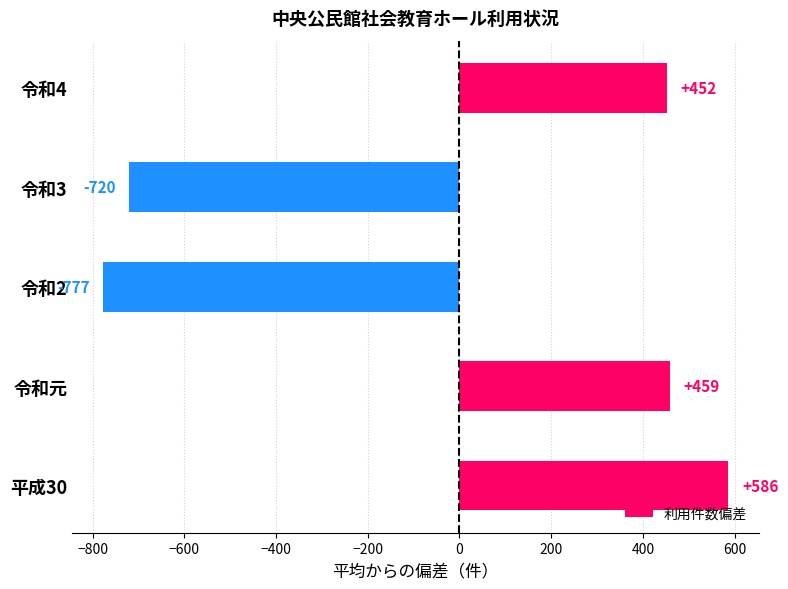

What is the minimum value shown in the chart?

-777